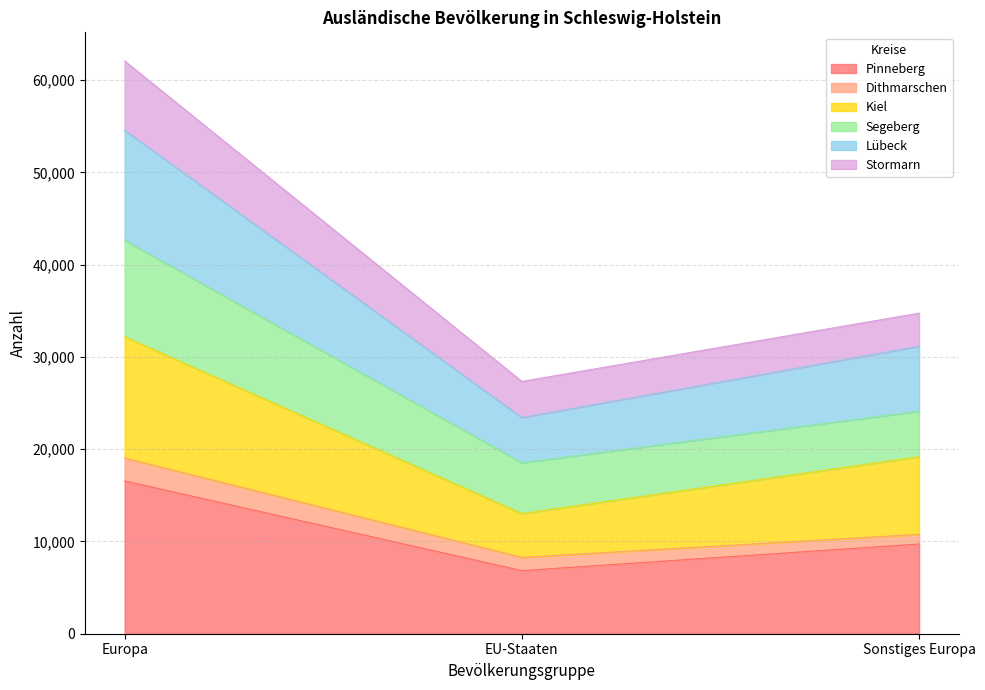

What position from the right is Sonstiges Europa?

1